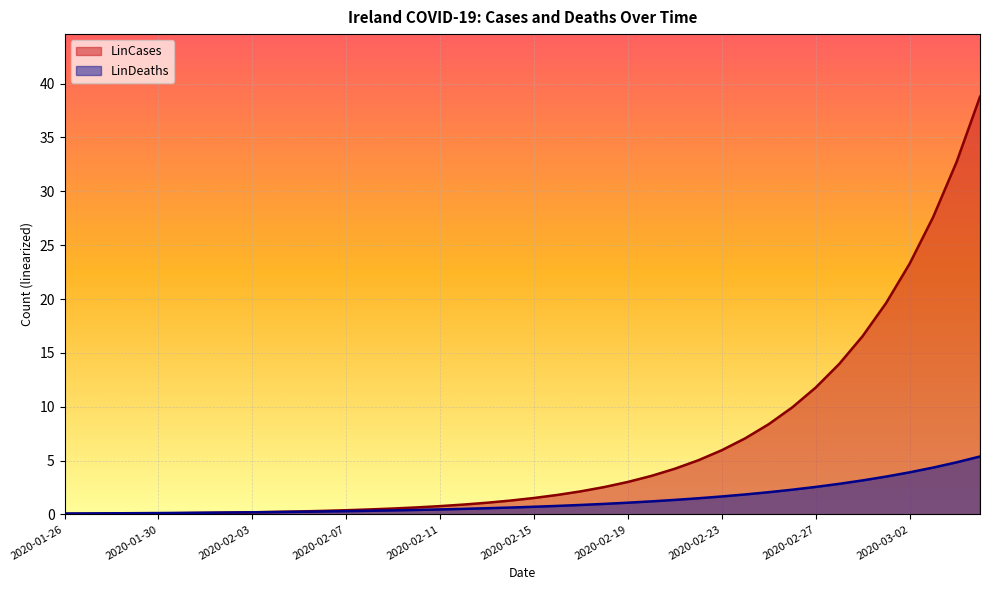

List the series in order of their peak value, lowest first.

LinDeaths, LinCases